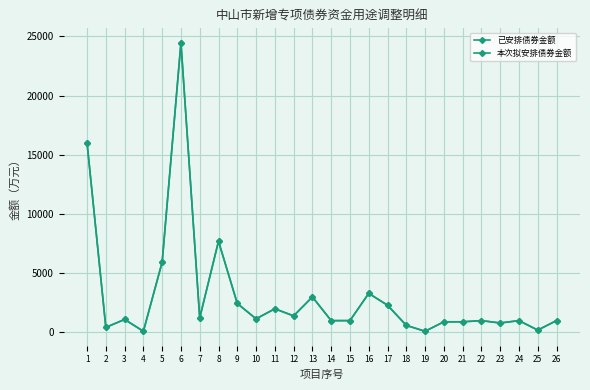

What is the sum of the 本次拟安排债券金额 values at 14 and 13?

4000